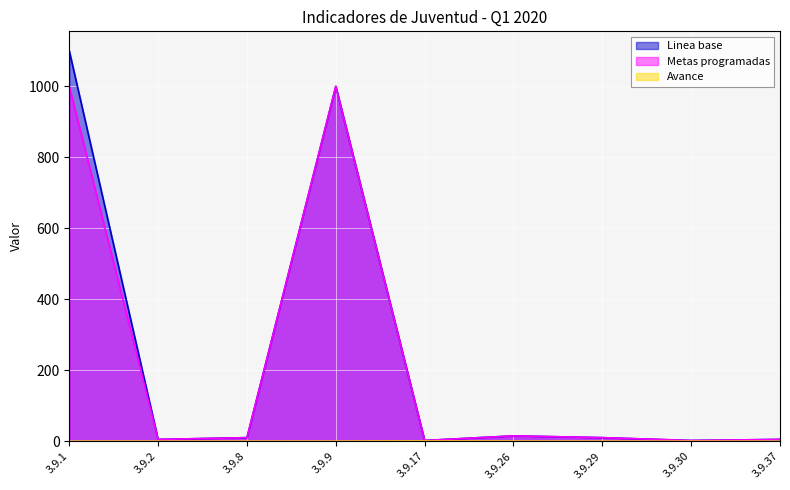

Reading left to right, what are all the values shown in this chart?

Linea base: 1100.0	5.0	10.0	1000.0	2.0	15.0	10.0	2.0	5.0
Metas programadas: 1000.0	5.0	10.0	1000.0	2.0	15.0	10.0	2.0	5.0
Avance: 0.0	0.0	0.0	0.0	0.5	0.2	0.0	0.0	0.0